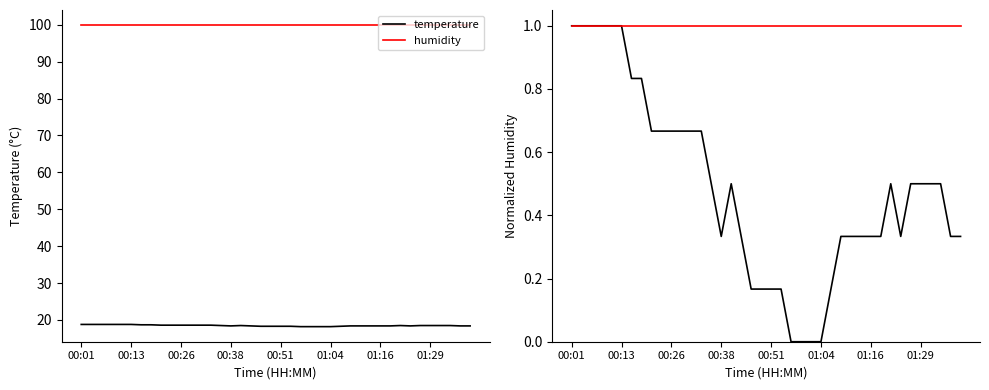

The value of humidity at 24 is 1.0. True or false?

True